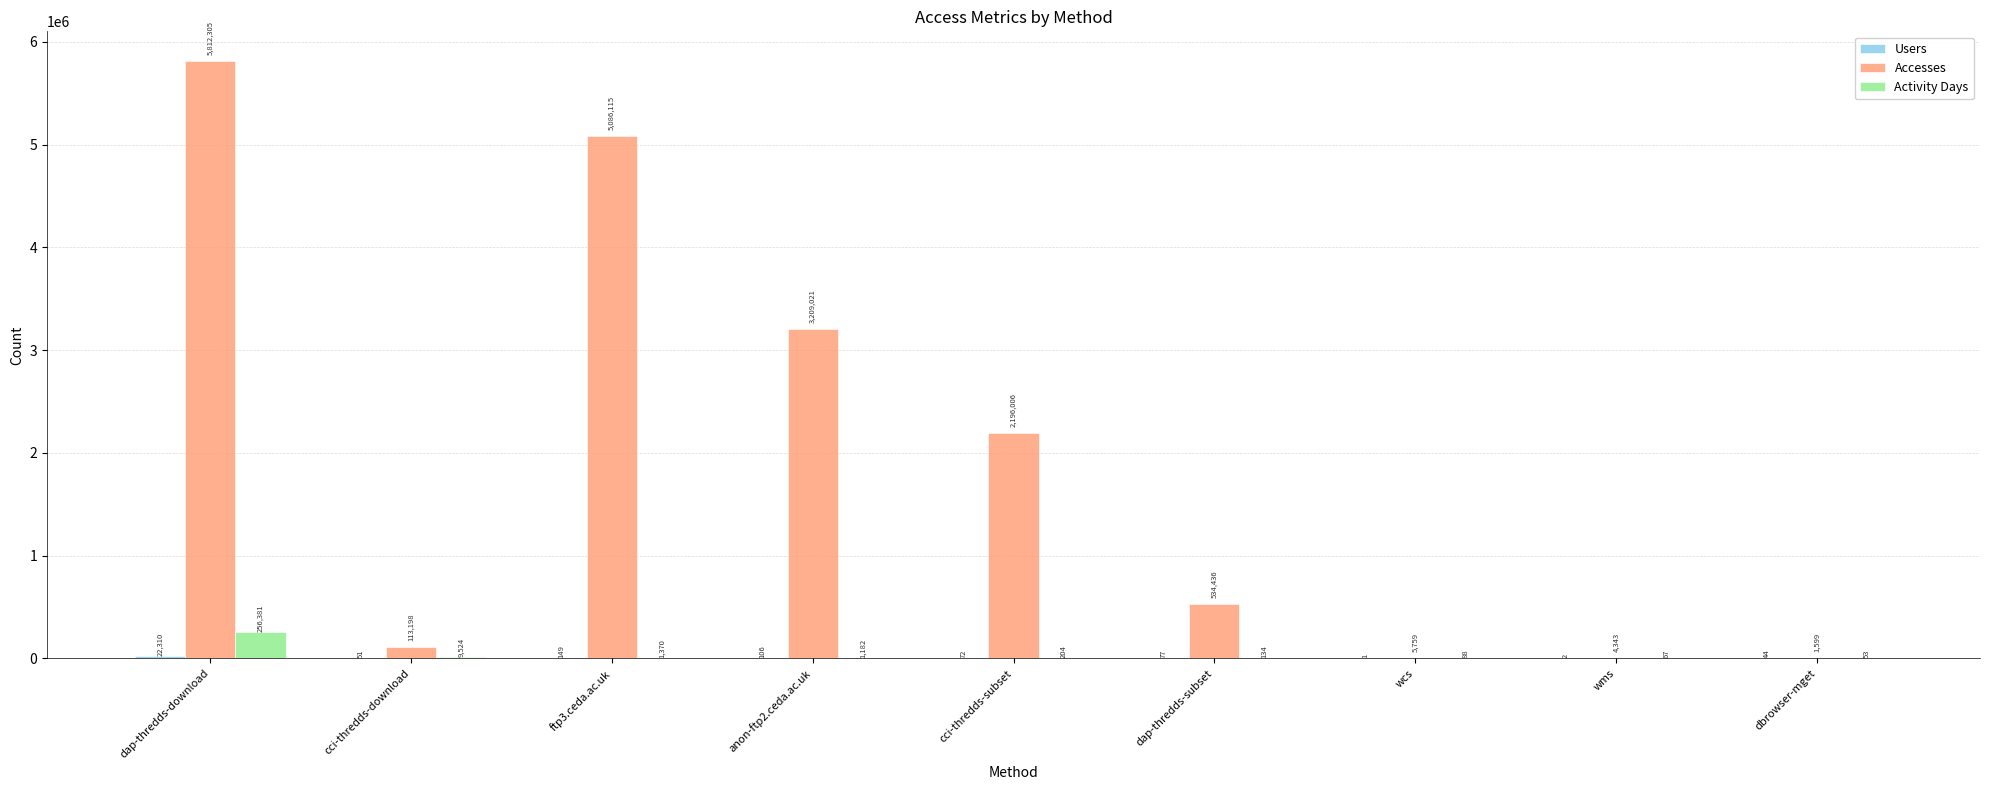

Which series has the largest total across all categories?

Accesses